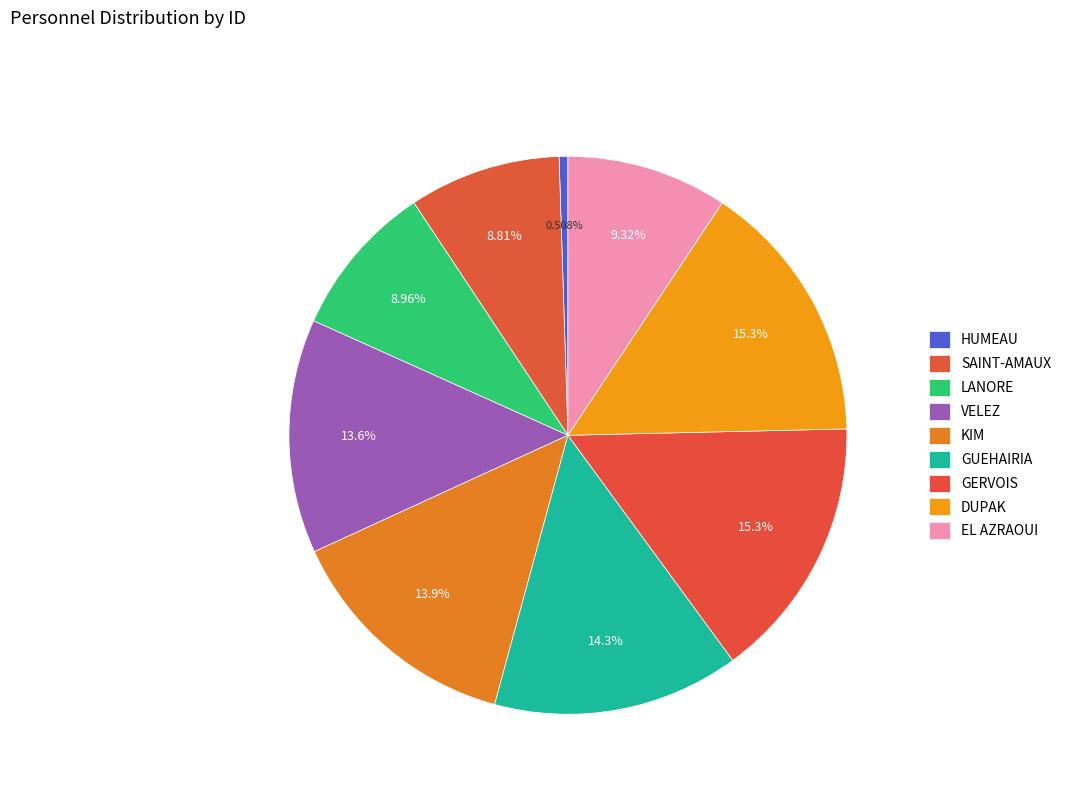

Count the number of slices in the pie.

9